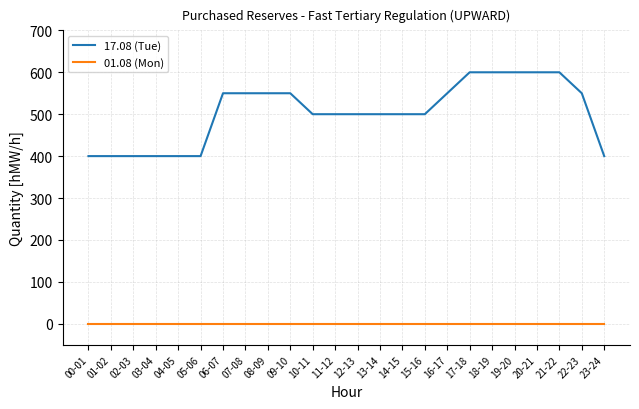

True or false: 17.08 (Tue) and 01.08 (Mon) cross at least once.

False